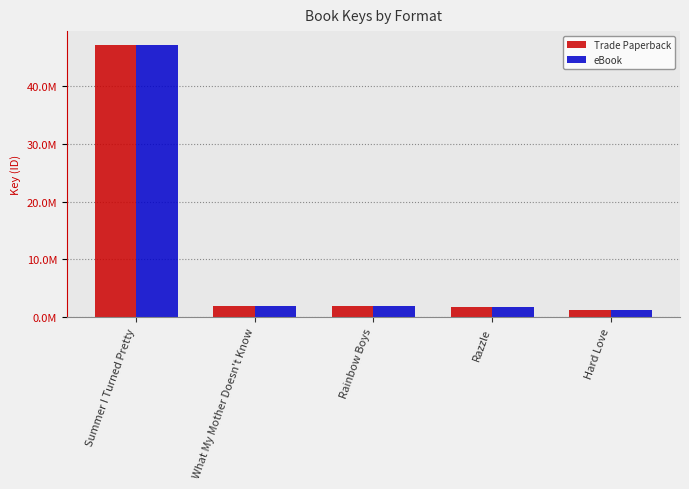

What is the label of the 5th bar from the right?

Summer I Turned Pretty